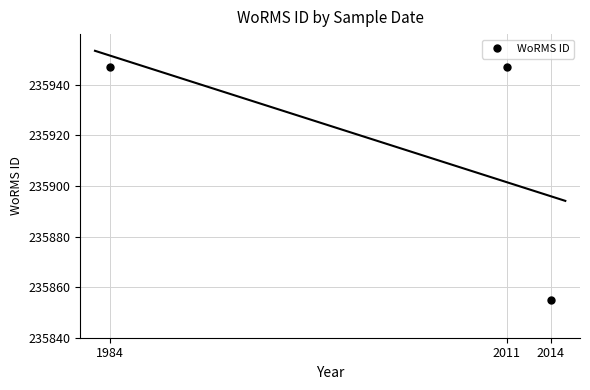

What is the value of the 1st point from the left?

235947